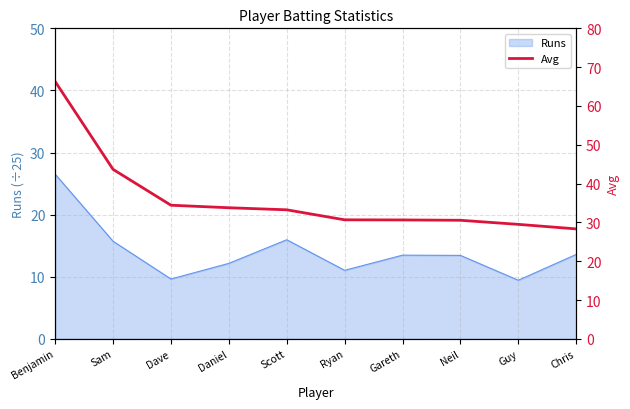

How many lines are shown in the chart?

1